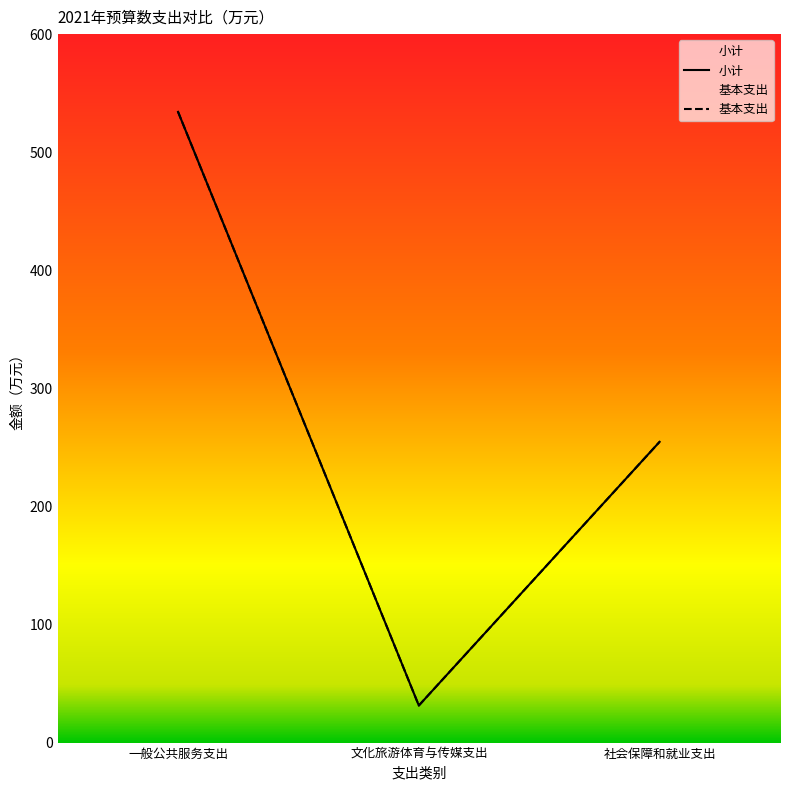

Reading right to left, what are all the values shown in this chart?

小计: 社会保障和就业支出=254.7	文化旅游体育与传媒支出=31.4	一般公共服务支出=534.1
基本支出: 社会保障和就业支出=254.7	文化旅游体育与传媒支出=31.4	一般公共服务支出=534.1